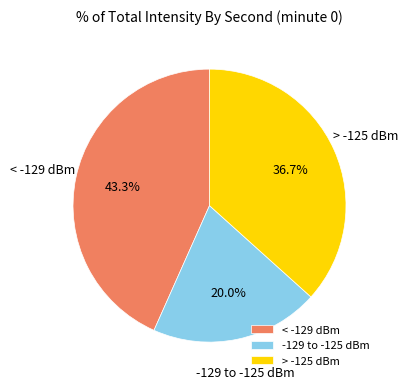

Which slice is the smallest?

-129 to -125 dBm